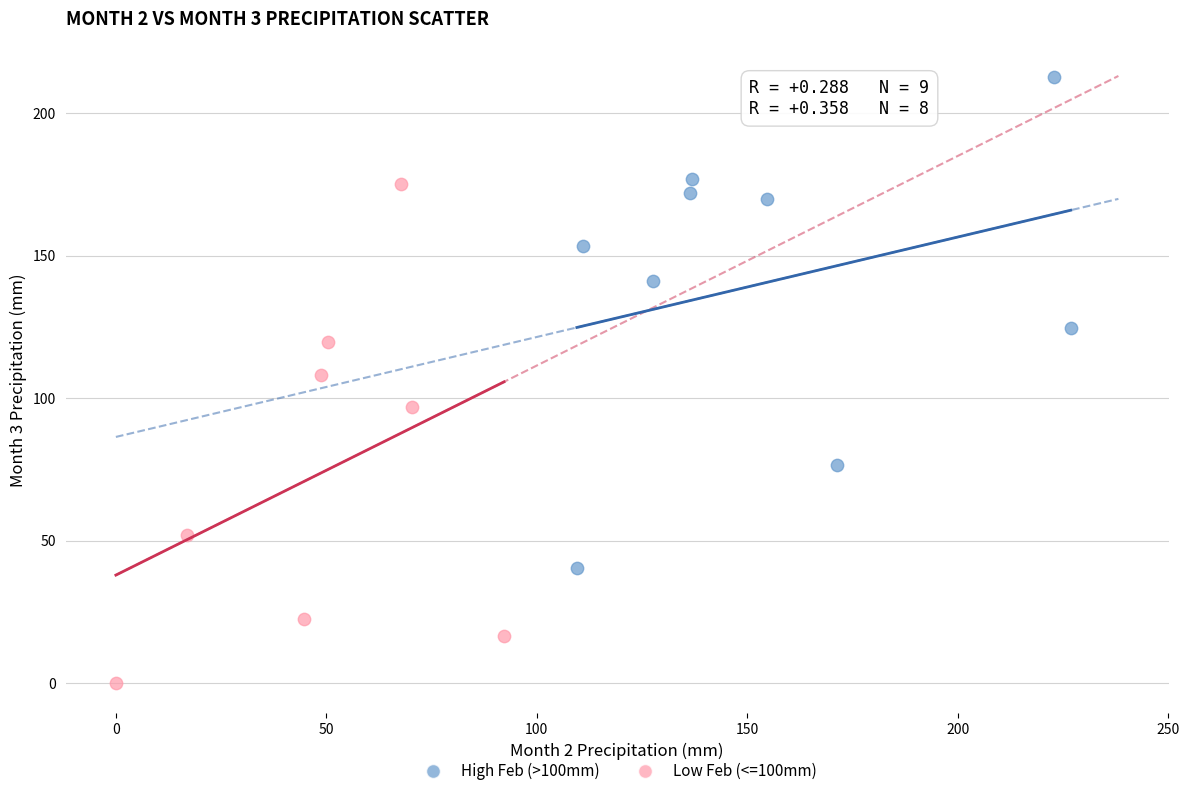

Which series contains the highest Y value?

High Feb (>100mm)